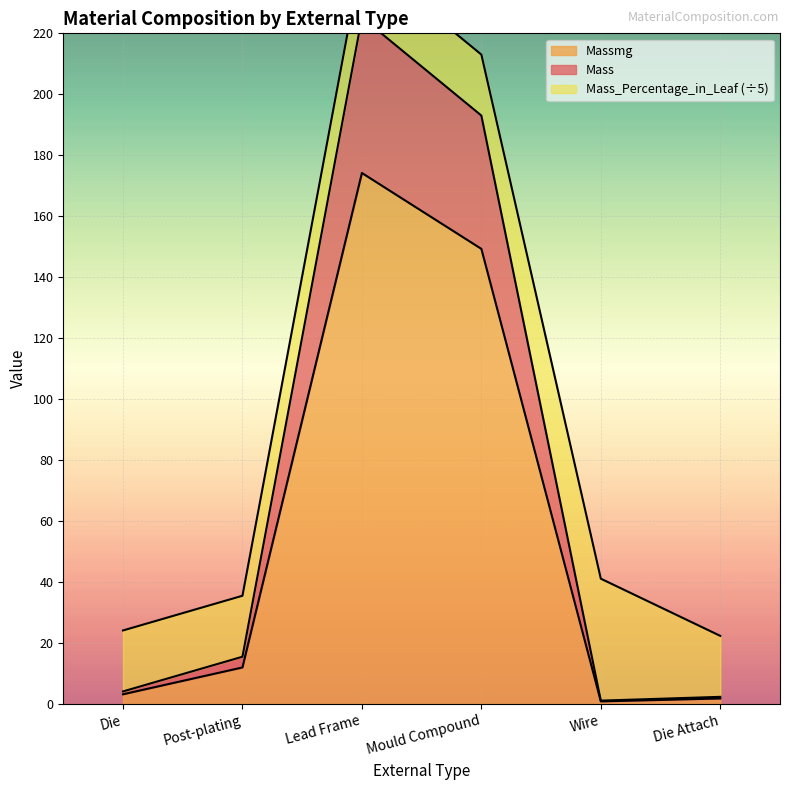

Which series has the largest range (max minus min)?

Mass